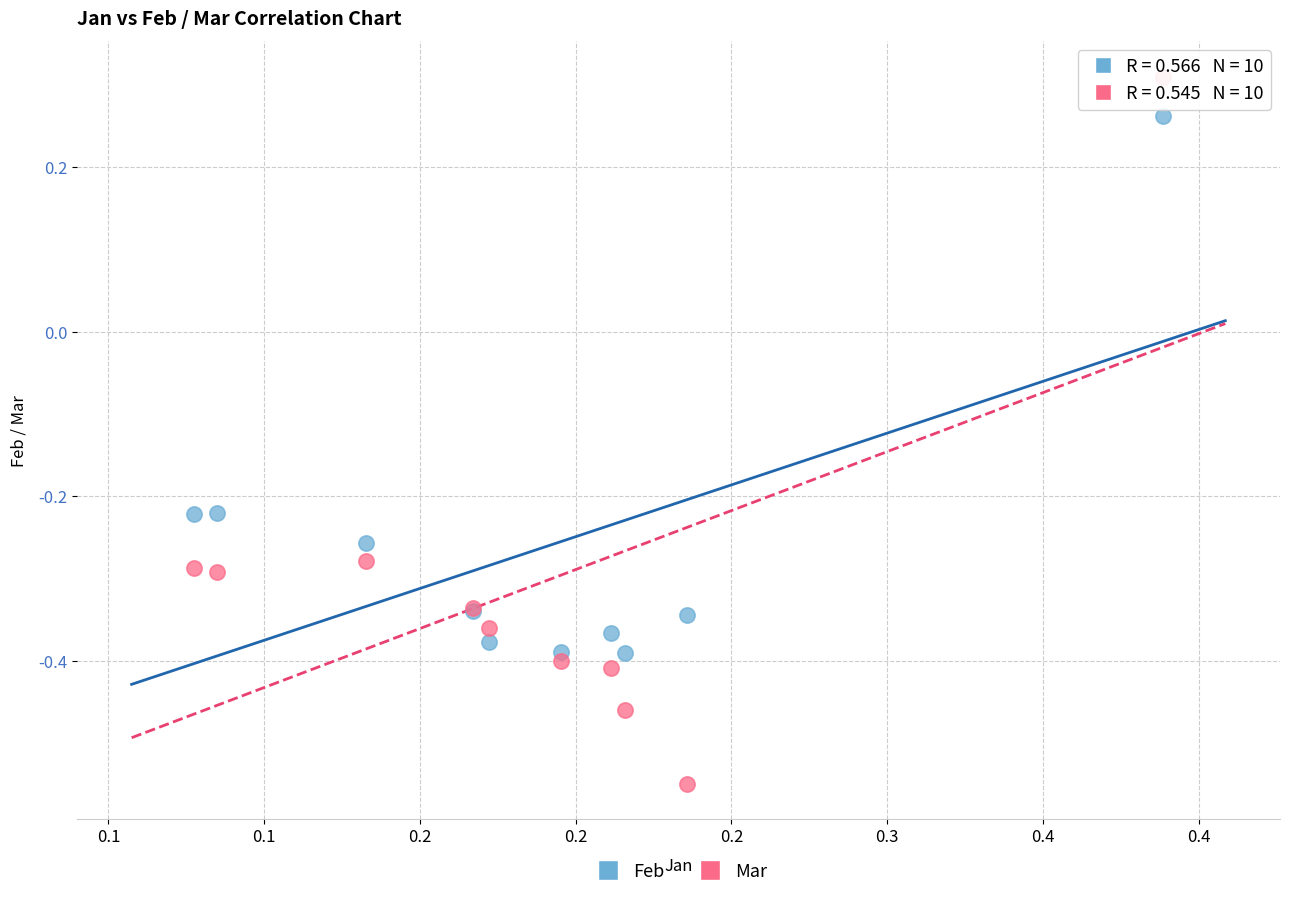

Which series has the widest spread of Y values?

Mar